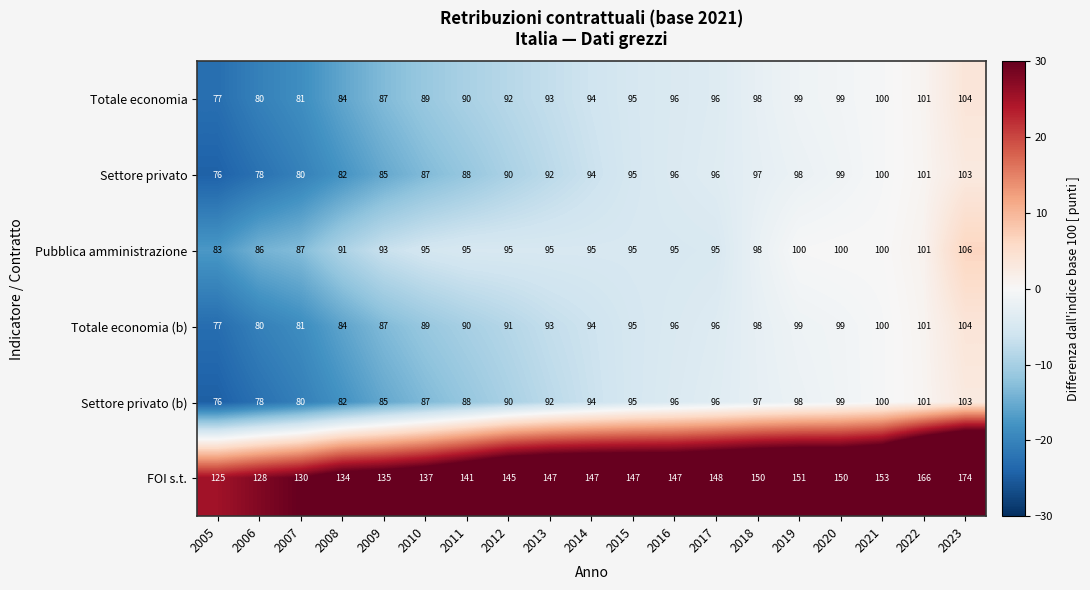

What is the approximate value of Totale economia (b) at 2020, to the nearest 10?

100